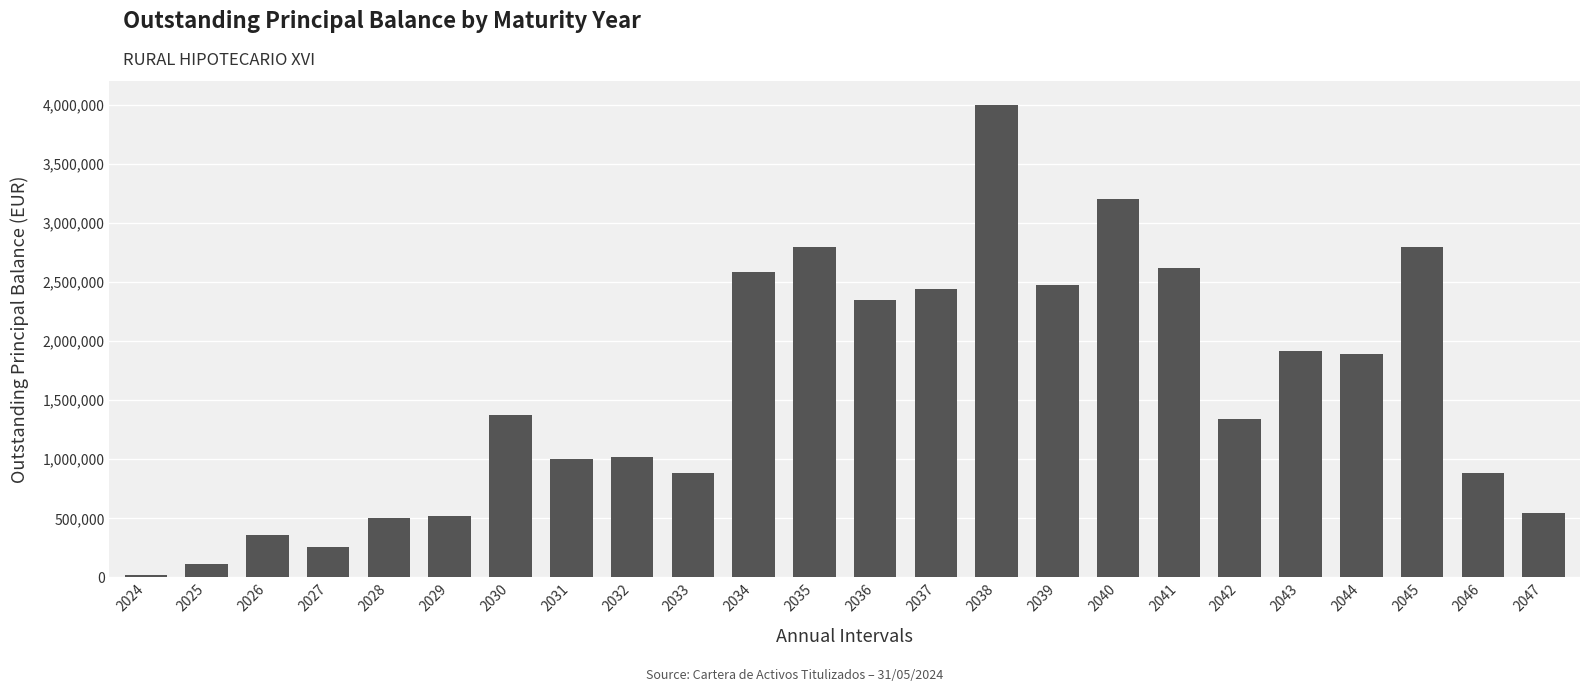

The chart shows a value of 1048713.0 at 2039. True or false?

False